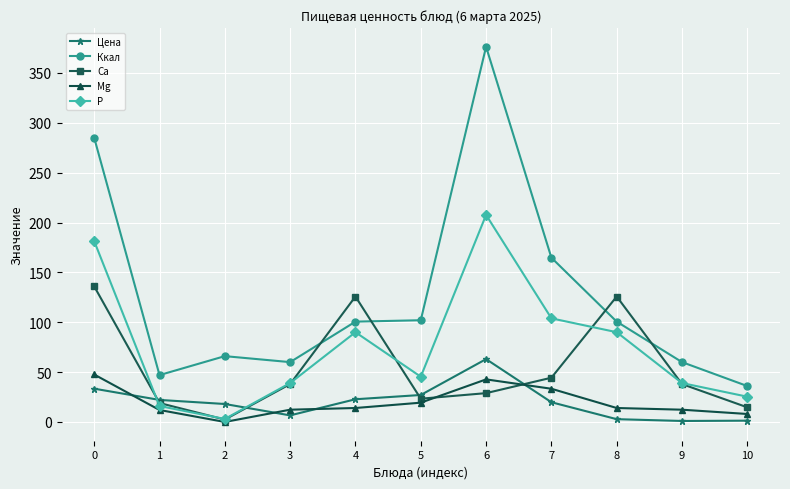

What is the difference between the Ккал values at 0 and 7?

120.3